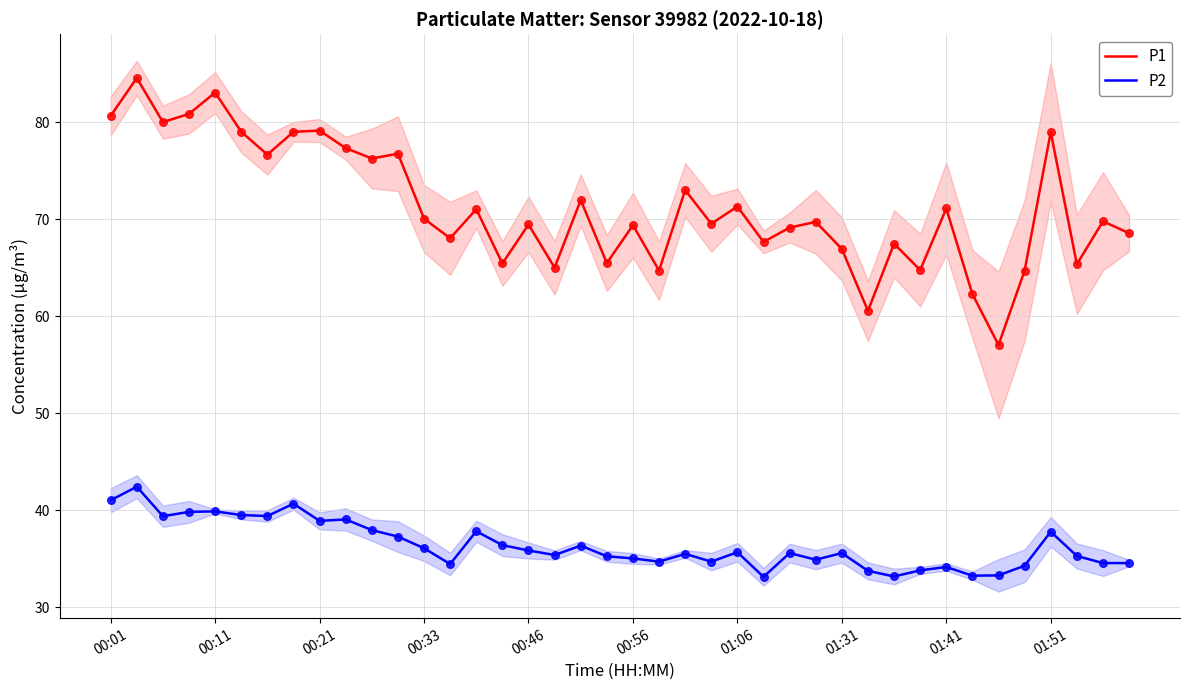

Is it true that P2 equals 35.6 at 01:31?

True